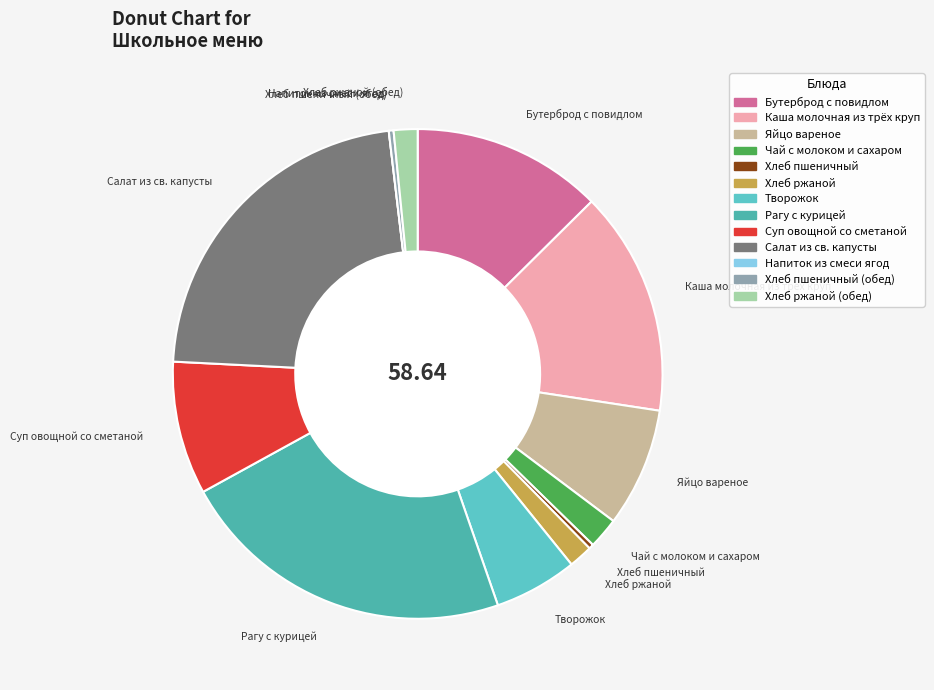

Is the sum of Чай с молоком и сахаром and Салат из св. капусты greater than half?

No